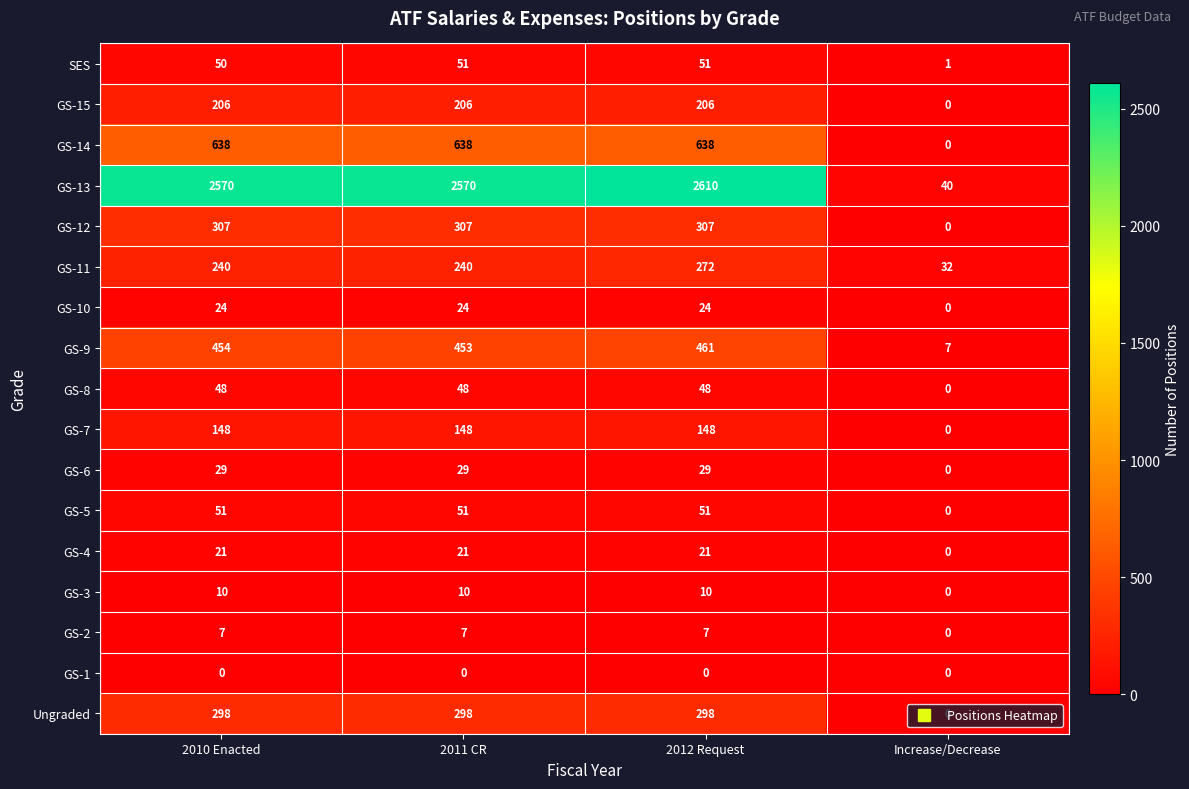

Is it true that GS-3 equals 0 at Increase/Decrease?

True